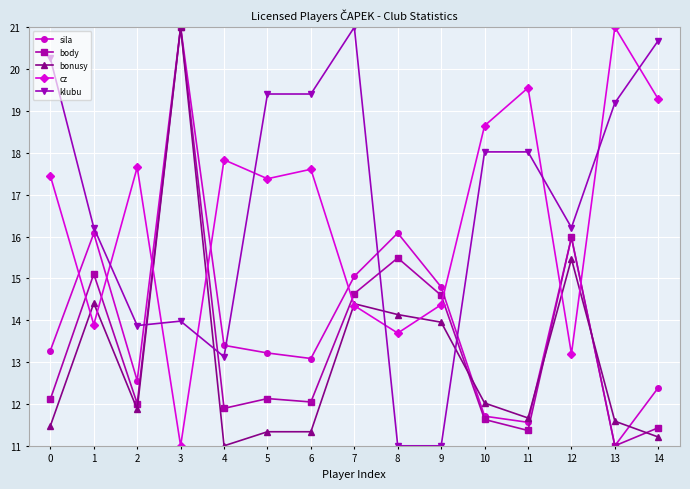

How many lines are shown in the chart?

5